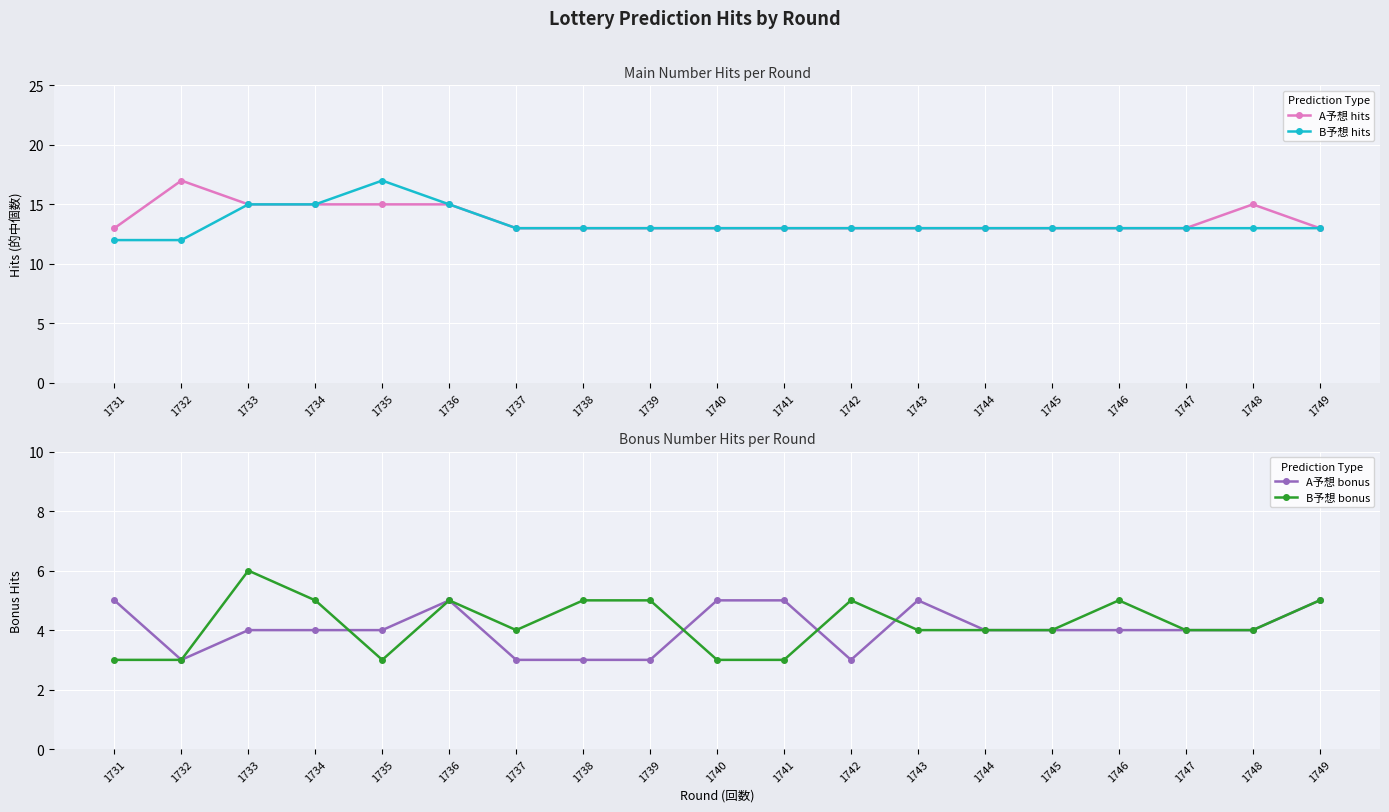

Which series has the largest total across all categories?

A予想 hits